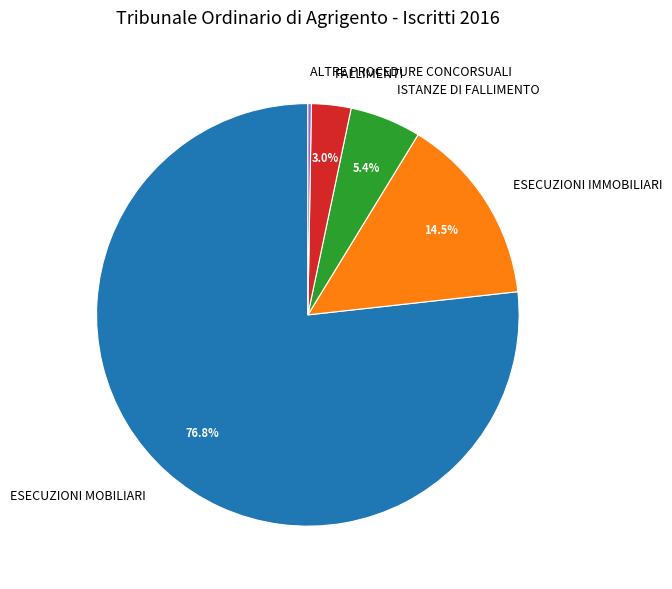

Is there any slice that represents more than half of the pie?

Yes